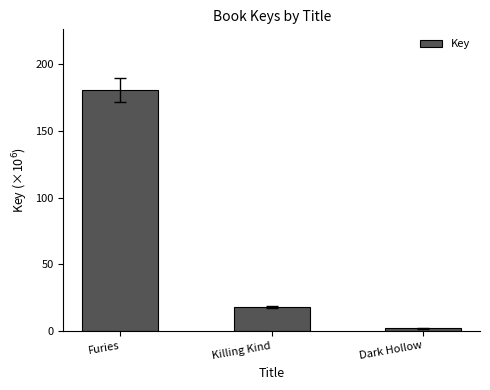

Does the chart contain any negative values?

No